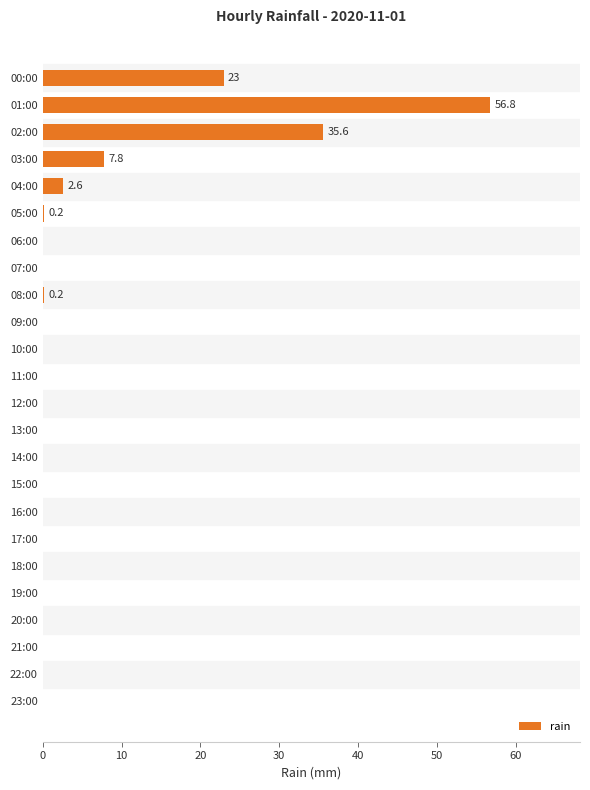

What is the sum of all values?

126.2